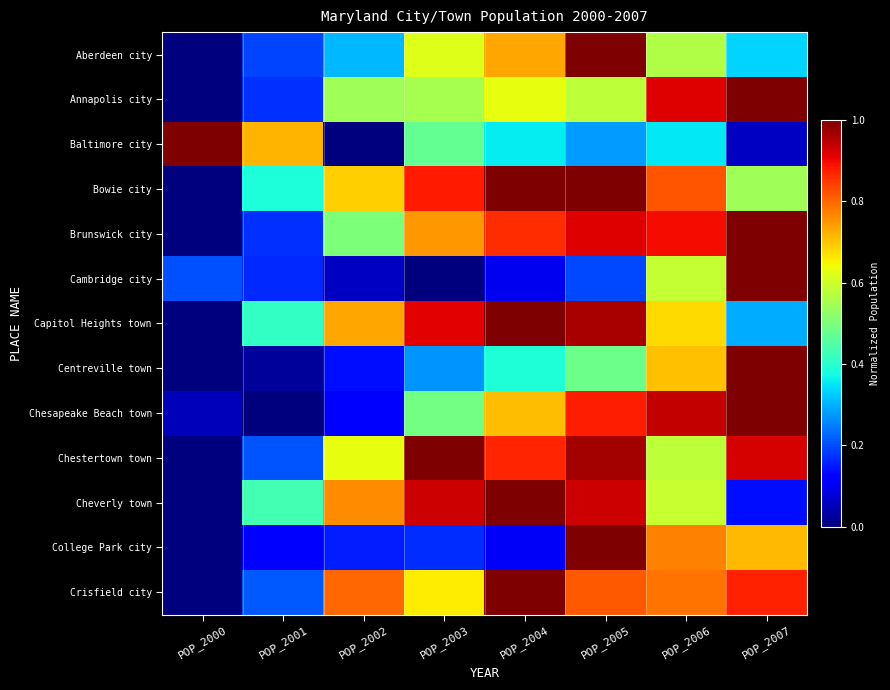

What is the difference between the highest and lowest values at POP_2003?

1.0